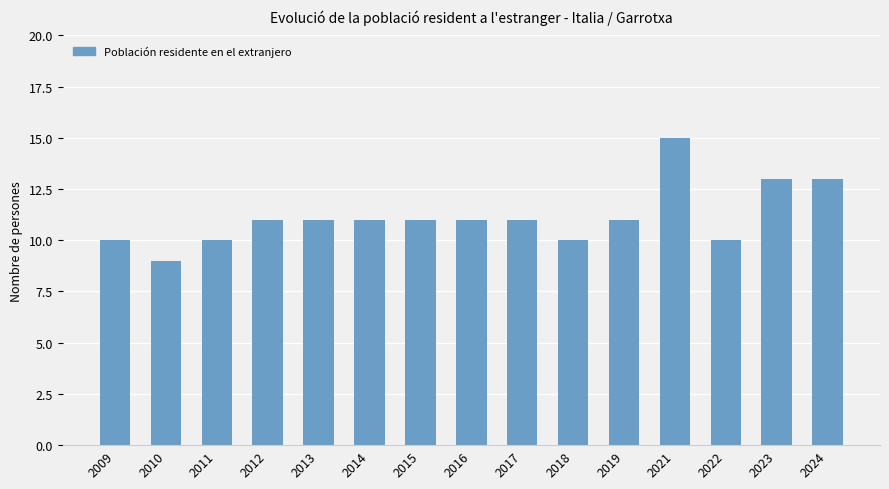

Which category has the lowest value across all series?

2010